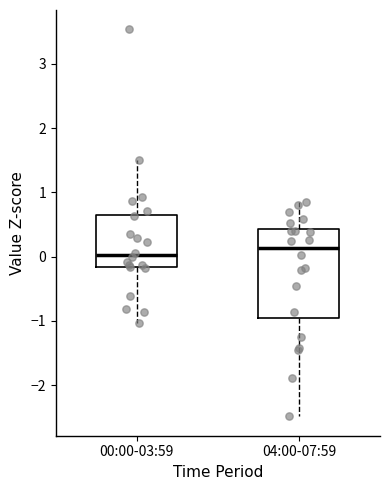

Reading left to right, transcribe this box plot: for each box, give where its median line is, the range the box spans, and where its two whiskers end, as read against the y-axis. The values are not printed on the chart, so give them approximately, as read against the axis.

00:00-03:59: median 0.0, box -0.2 to 0.6, whiskers -1.0 to 1.5
04:00-07:59: median 0.1, box -1.0 to 0.4, whiskers -2.5 to 0.8